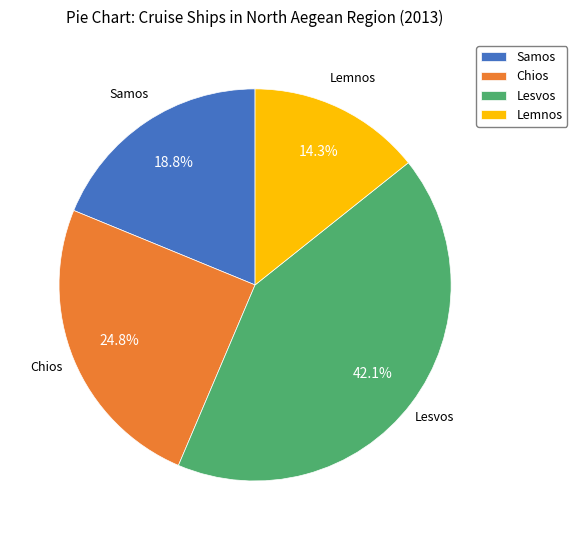

To the nearest percent, what is the combined percentage of Chios and Samos?

44%